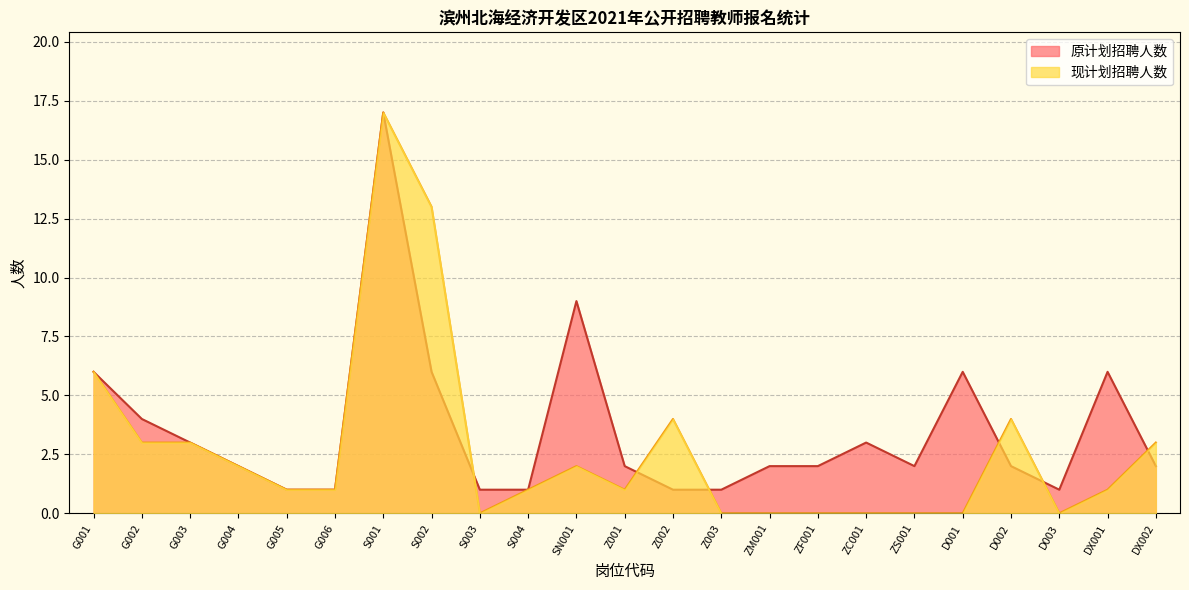

At which label does 原计划招聘人数 first exceed 2?

G001